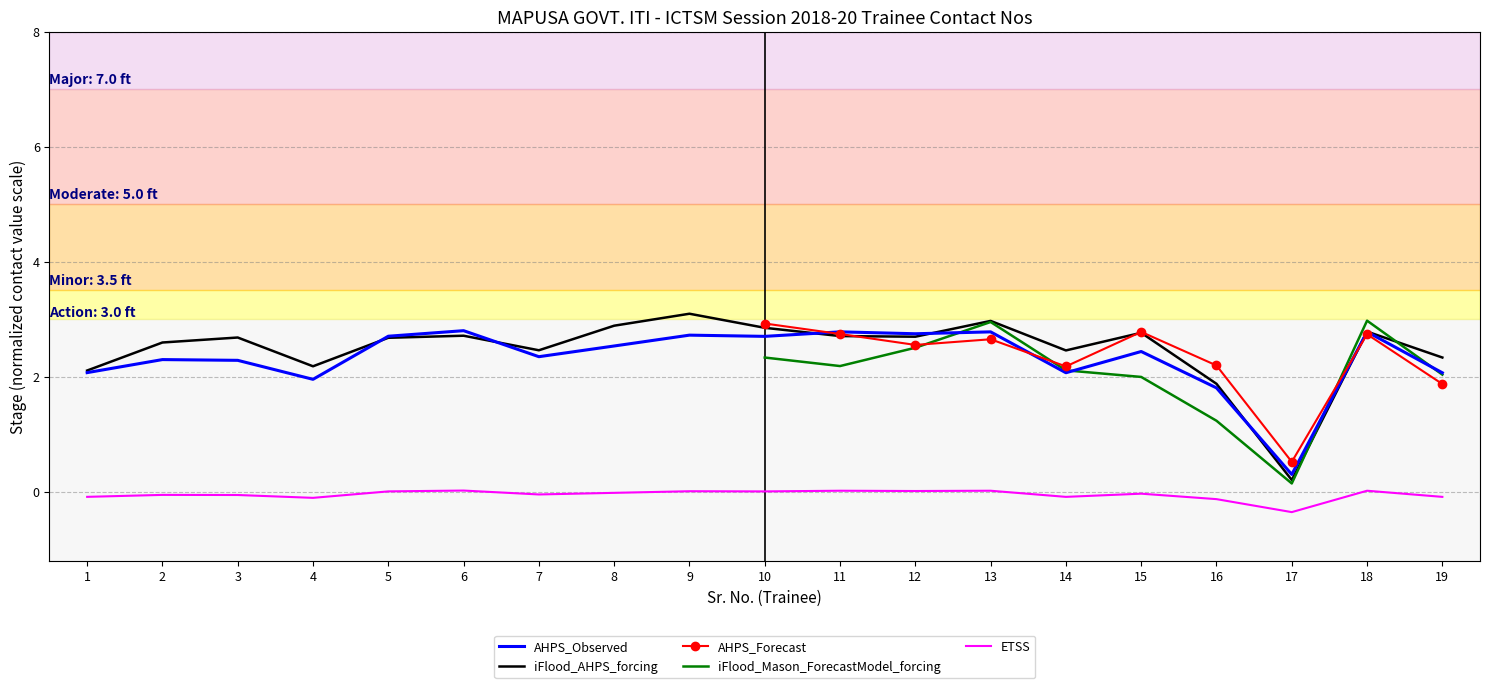

True or false: ETSS and iFlood_AHPS_forcing intersect in this chart.

False